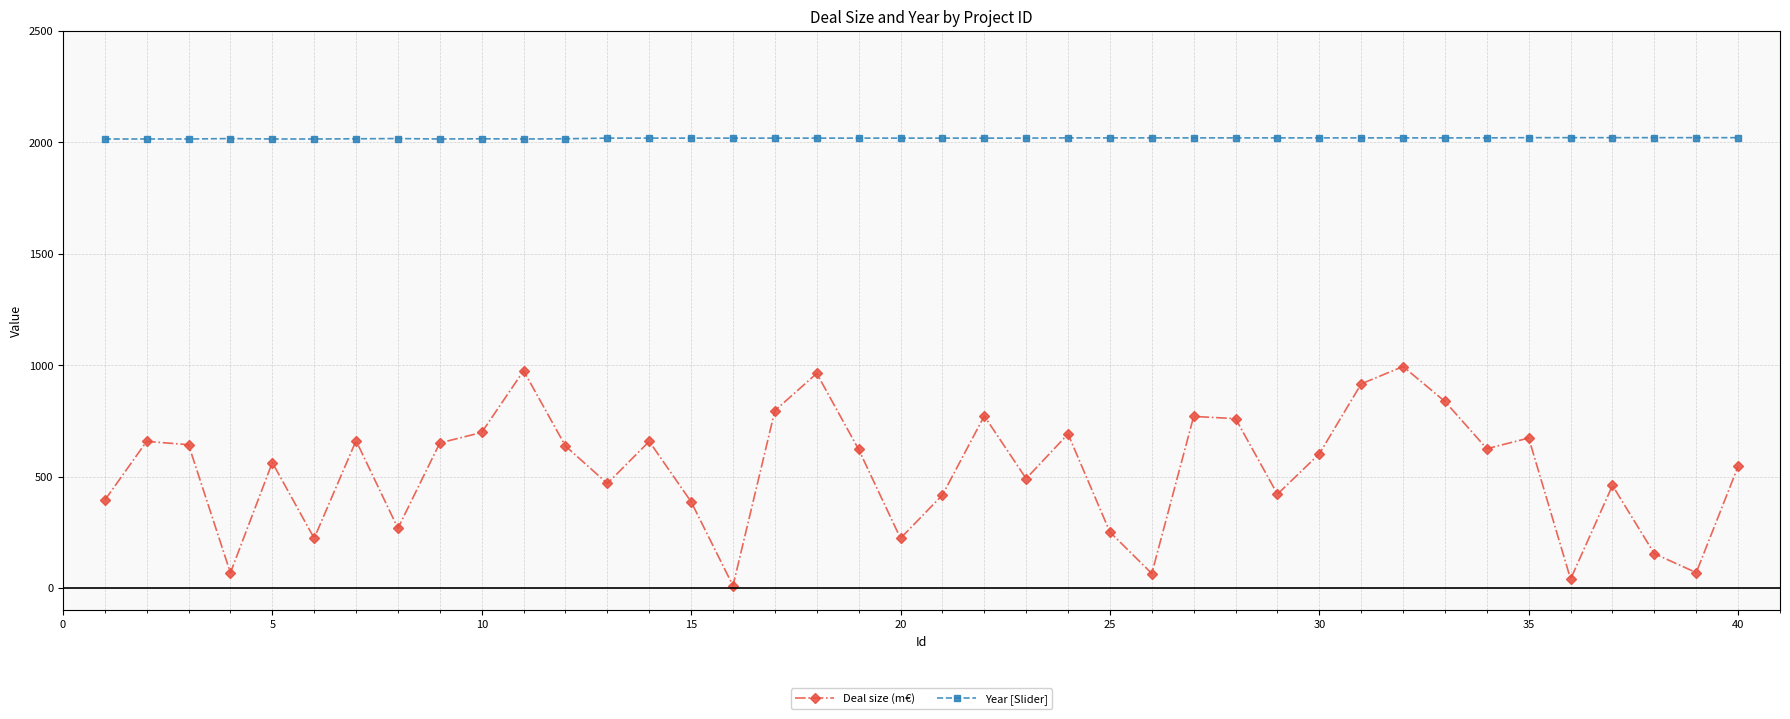

True or false: Deal size (m€) and Year [Slider] cross at least once.

False